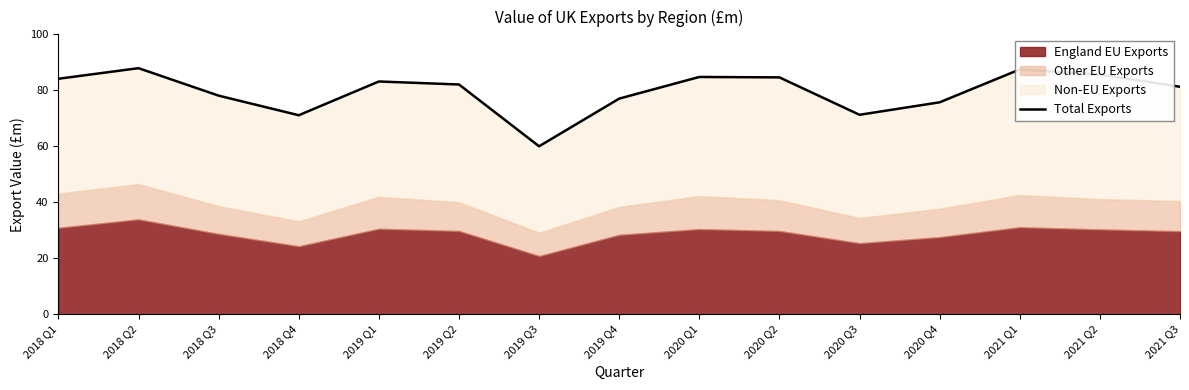

Rank the categories by value from highest to lowest.

2018 Q2, 2021 Q1, 2021 Q2, 2020 Q1, 2020 Q2, 2018 Q1, 2019 Q1, 2019 Q2, 2021 Q3, 2018 Q3, 2019 Q4, 2020 Q4, 2020 Q3, 2018 Q4, 2019 Q3